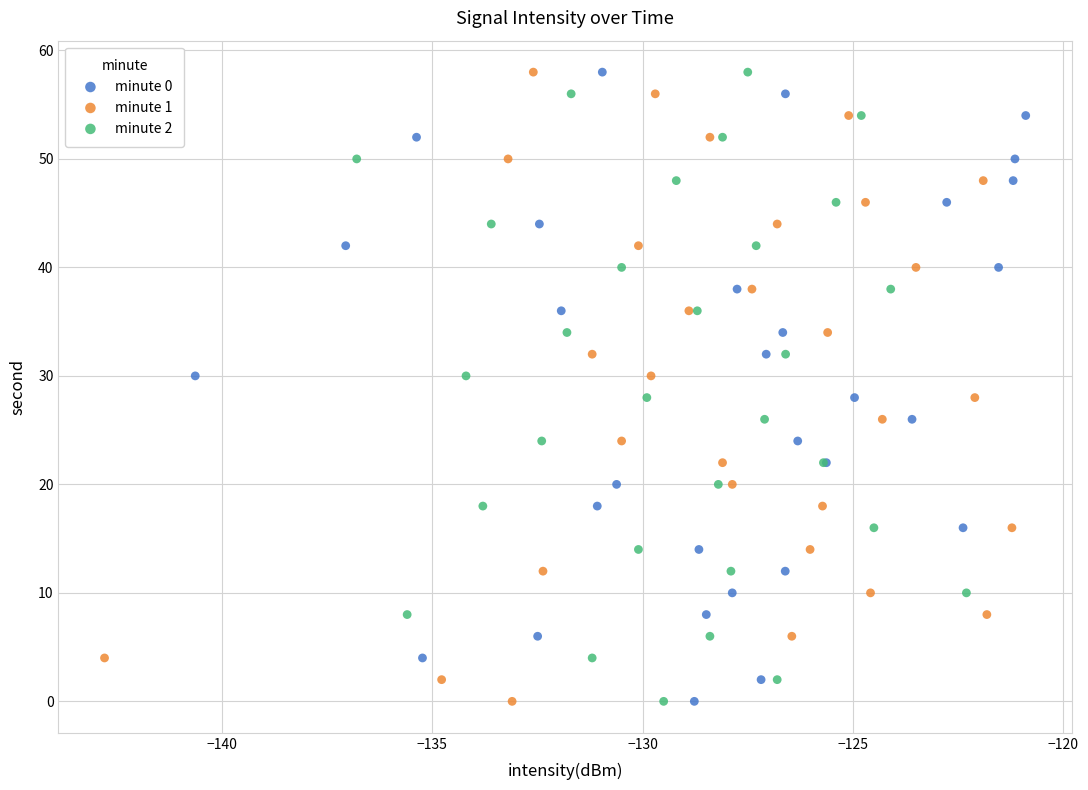

What are all the series names shown in the legend?

minute 0, minute 1, minute 2